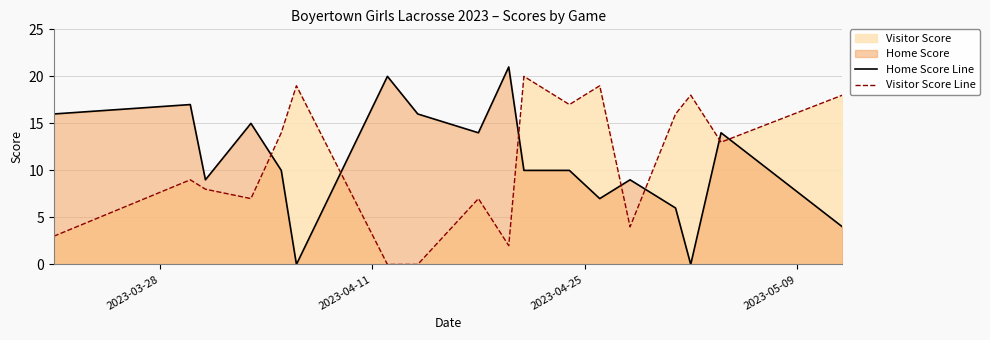

List the series in order of their overall mean, lowest first.

Visitor Score Line, Home Score Line